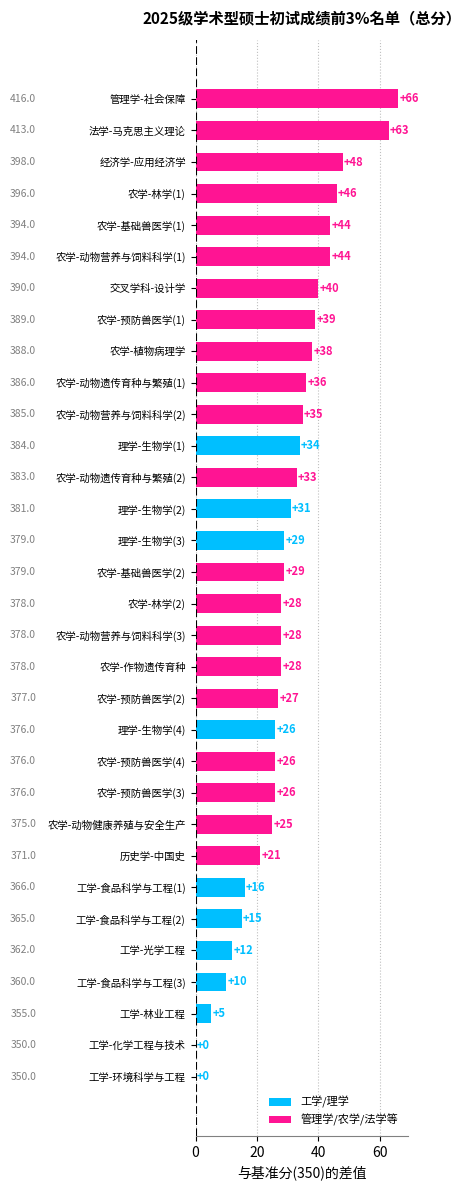

Are the bars horizontal?

Yes